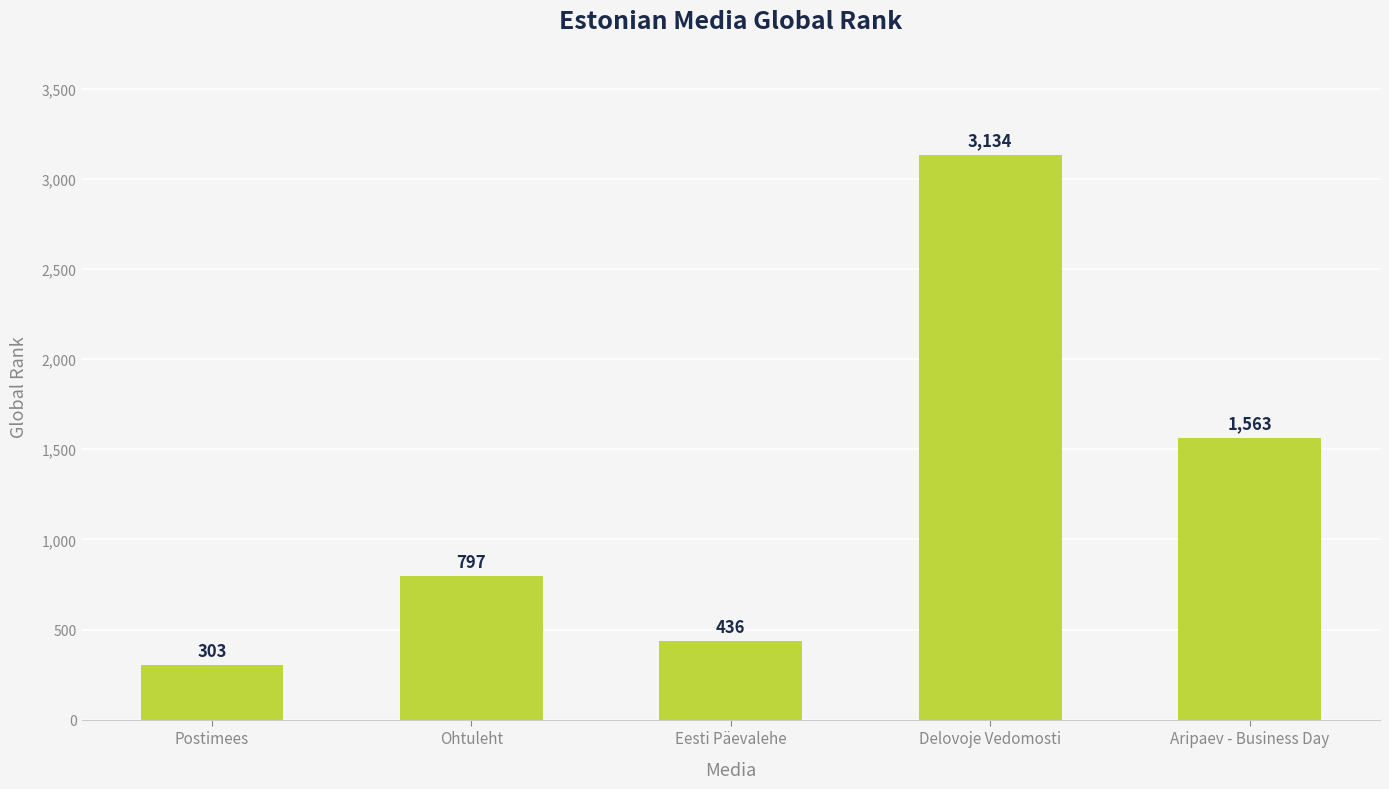

What is the difference between the values at Ohtuleht and Eesti Päevalehe?

361